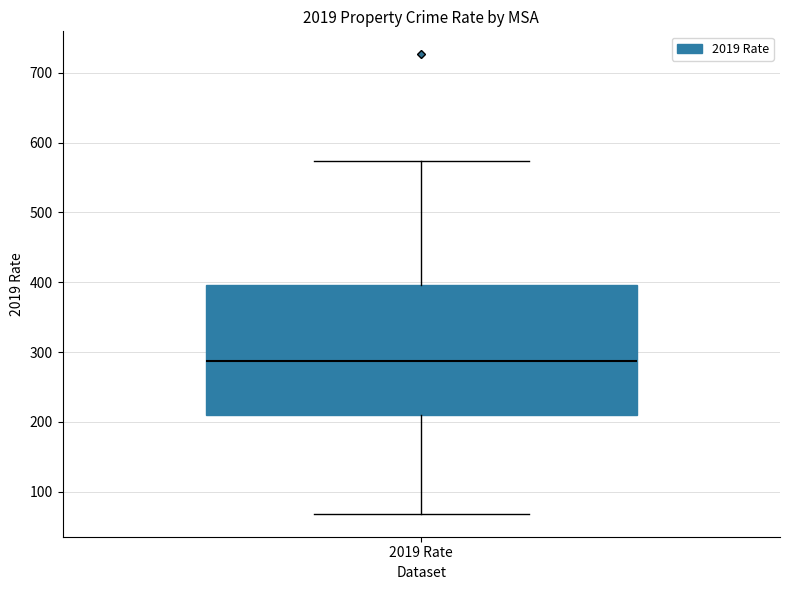

Where is the upper edge of the box for 2019 Rate on the y-axis? The values are not printed on the chart, so give them approximately, as read against the axis.

400